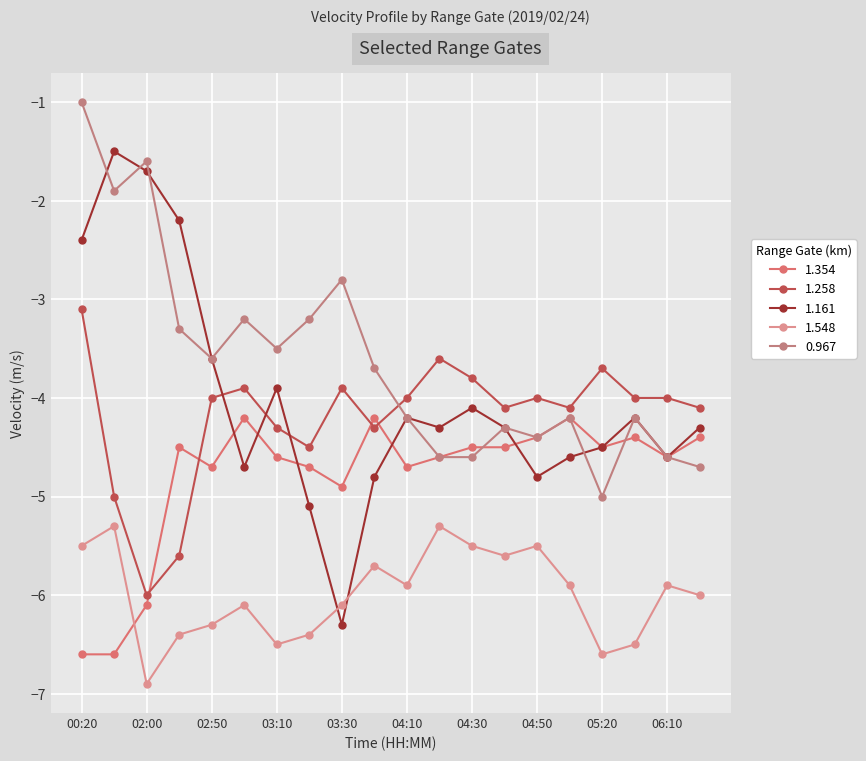

How many lines are shown in the chart?

5